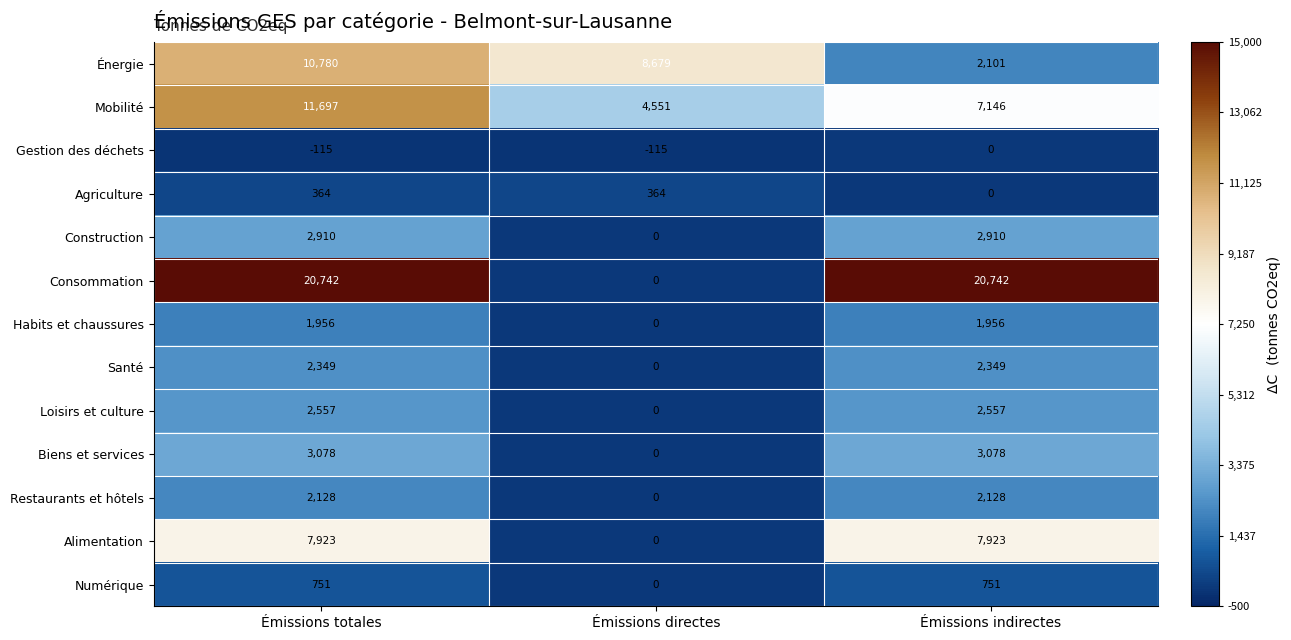

Read the Gestion des déchets value at Émissions totales.

-115